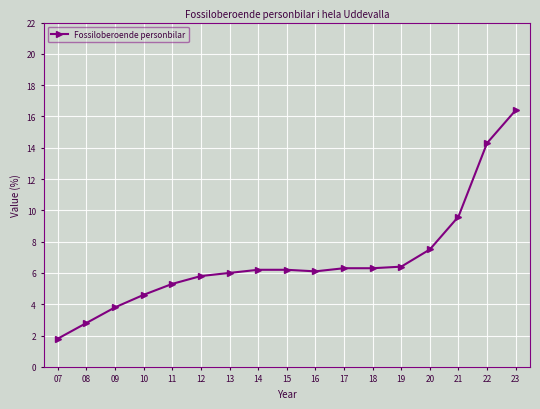

Approximately how many times larger is the value at 09 compared to 16?

0.6